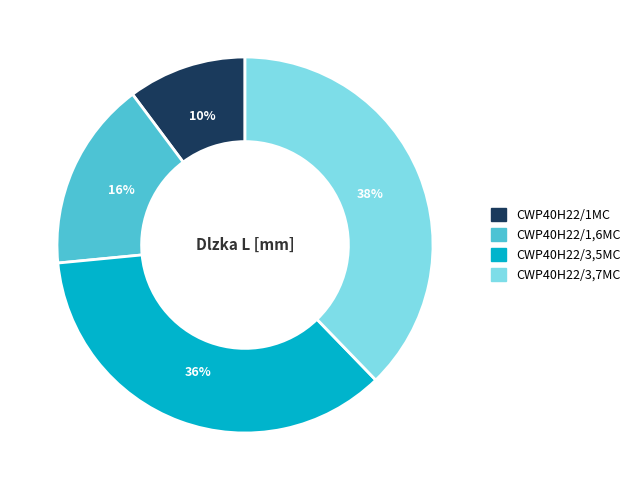

Between CWP40H22/3,5MC and CWP40H22/3,7MC, which is larger?

CWP40H22/3,7MC